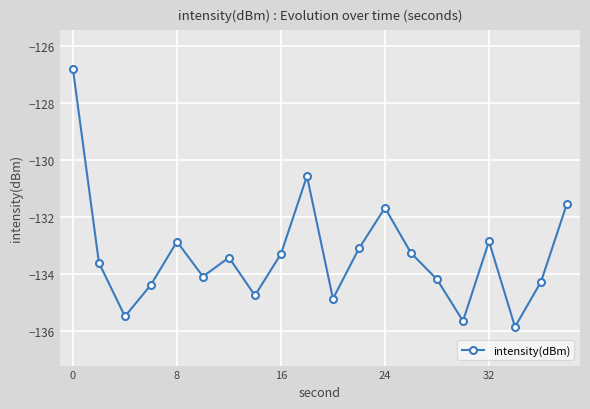

Does the chart have visible grid lines?

Yes